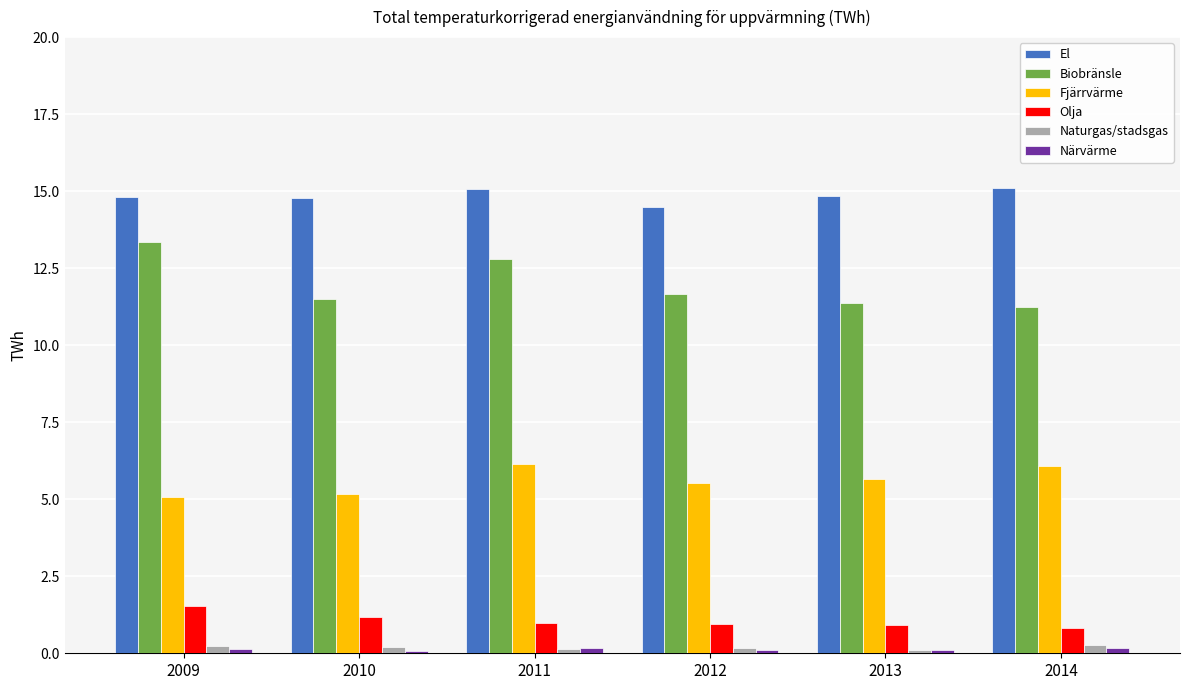

What is the sum of all Naturgas/stadsgas values?

1.1